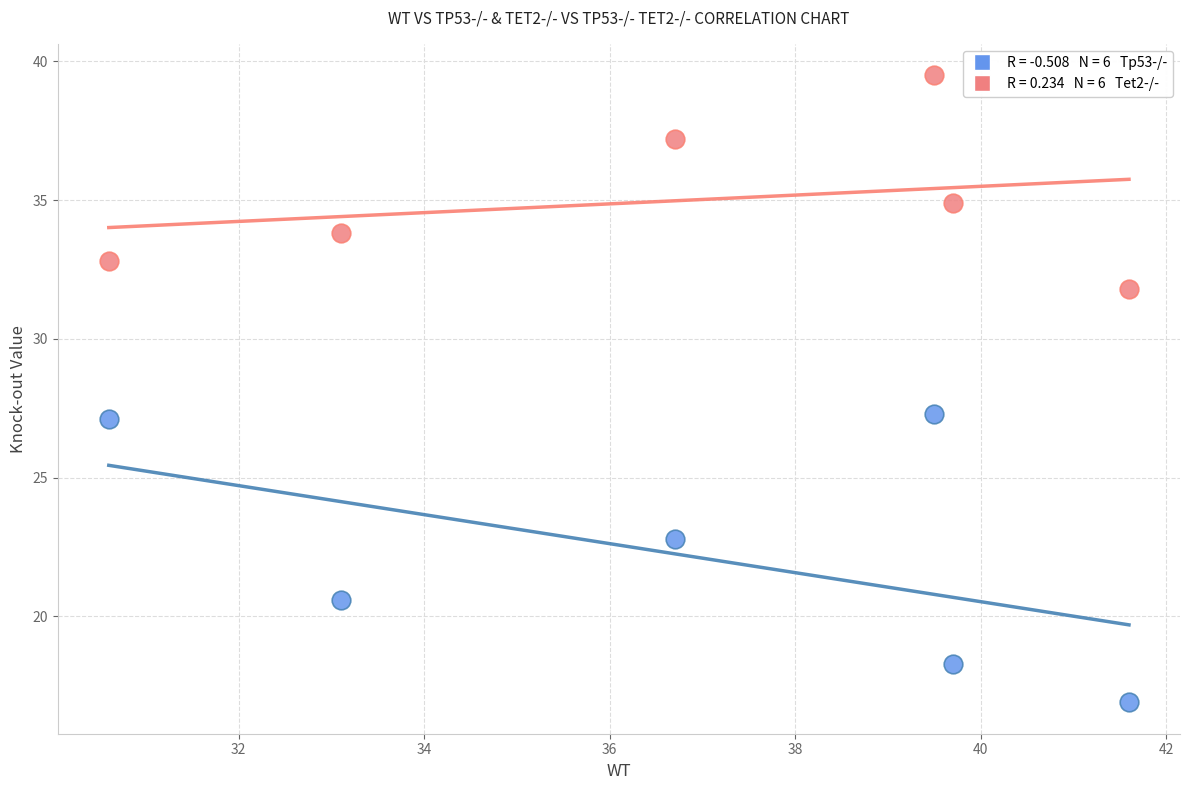

Across all data points, what is the average Y value?

28.6